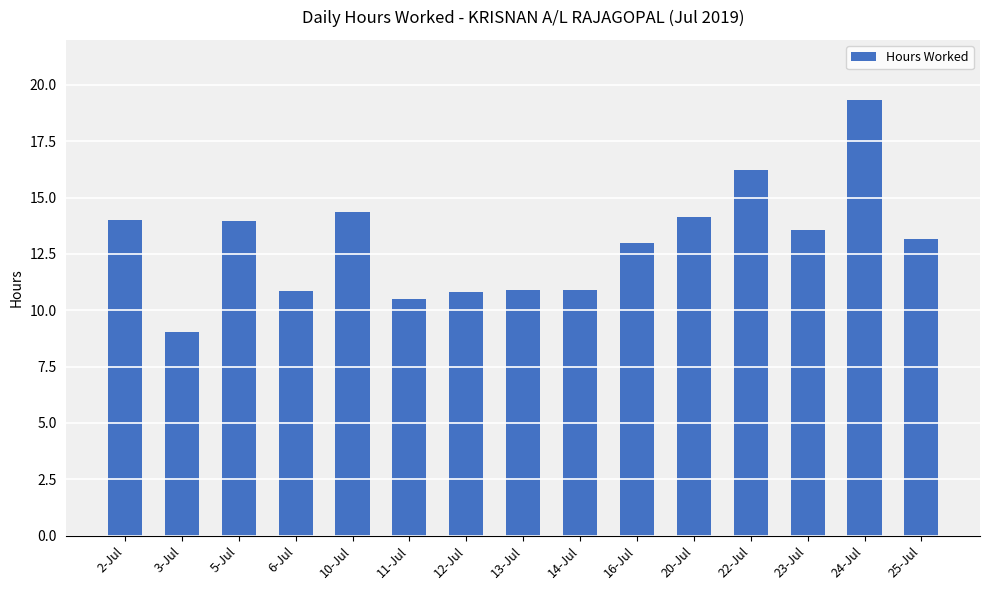

What is the value of the 6th bar from the left?

10.5